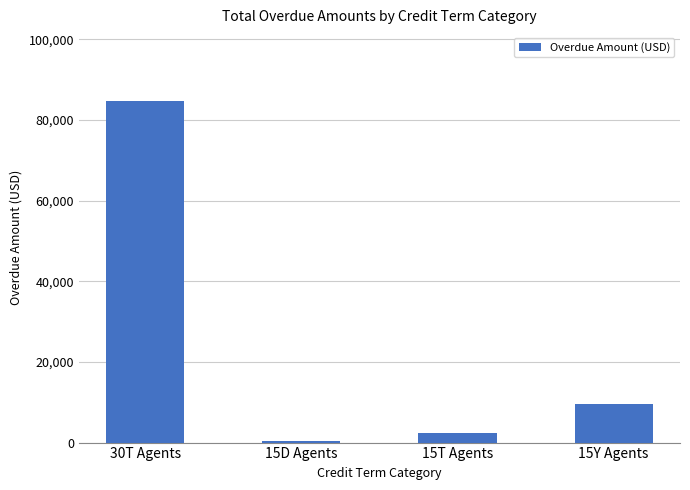

List the labels in order of value, largest first.

30T Agents, 15Y Agents, 15T Agents, 15D Agents